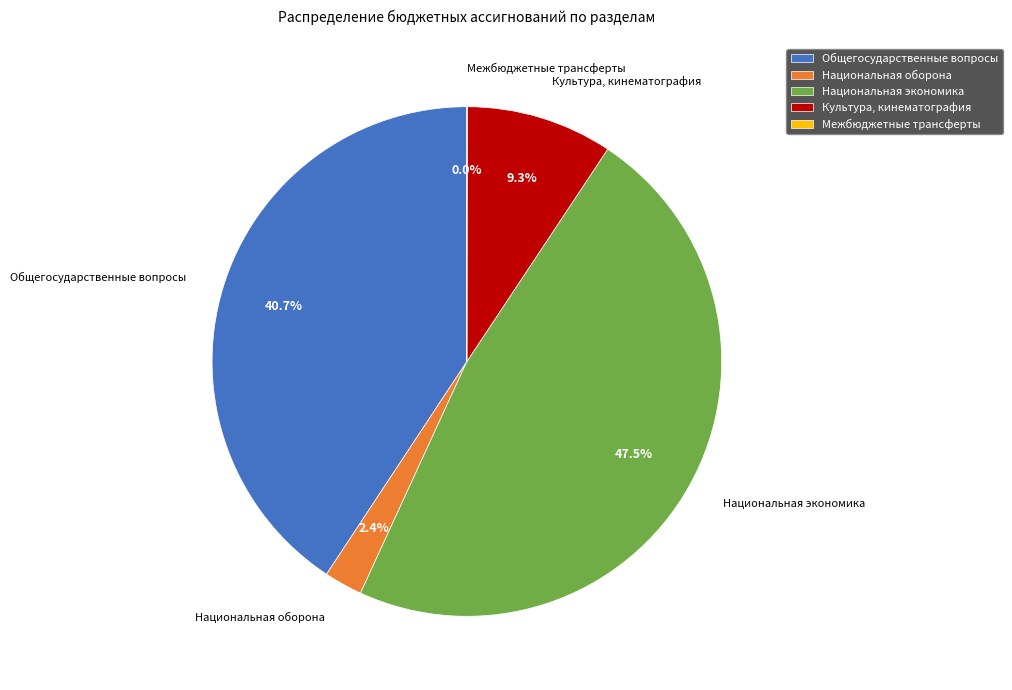

Which slice is the largest?

Национальная экономика